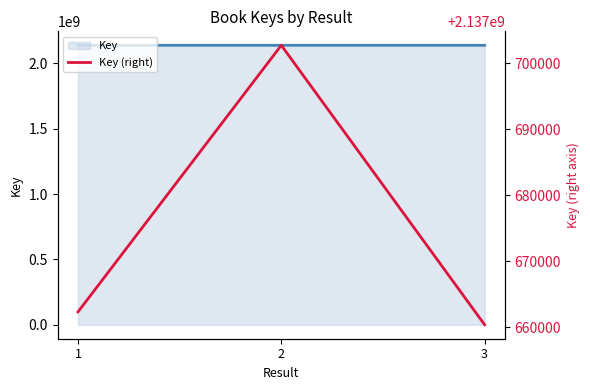

What is the value of the 2nd point from the left?

2137702719